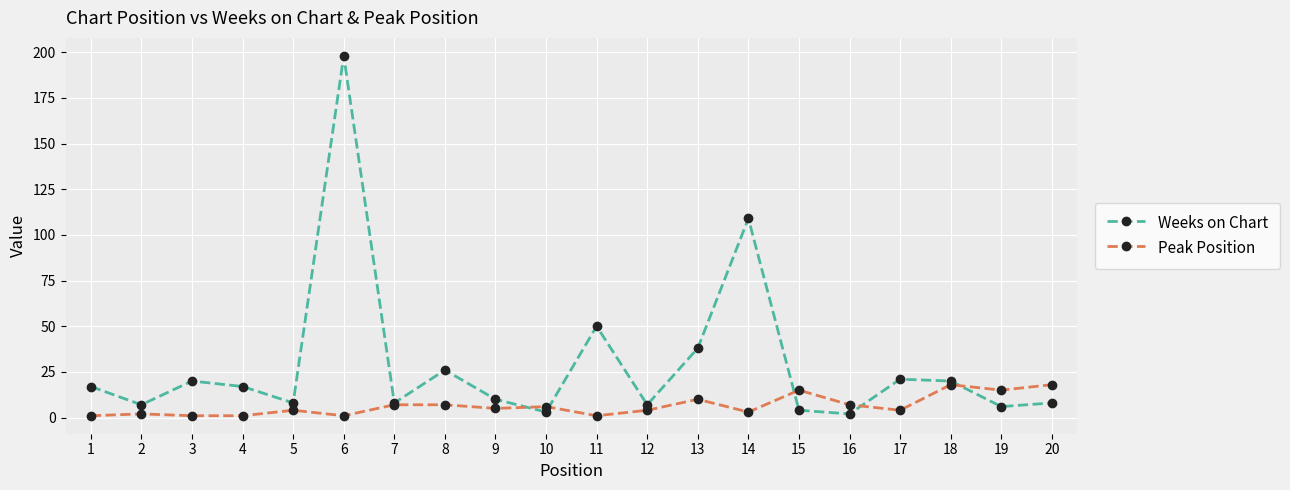

List the series in order of their peak value, highest first.

Weeks on Chart, Peak Position